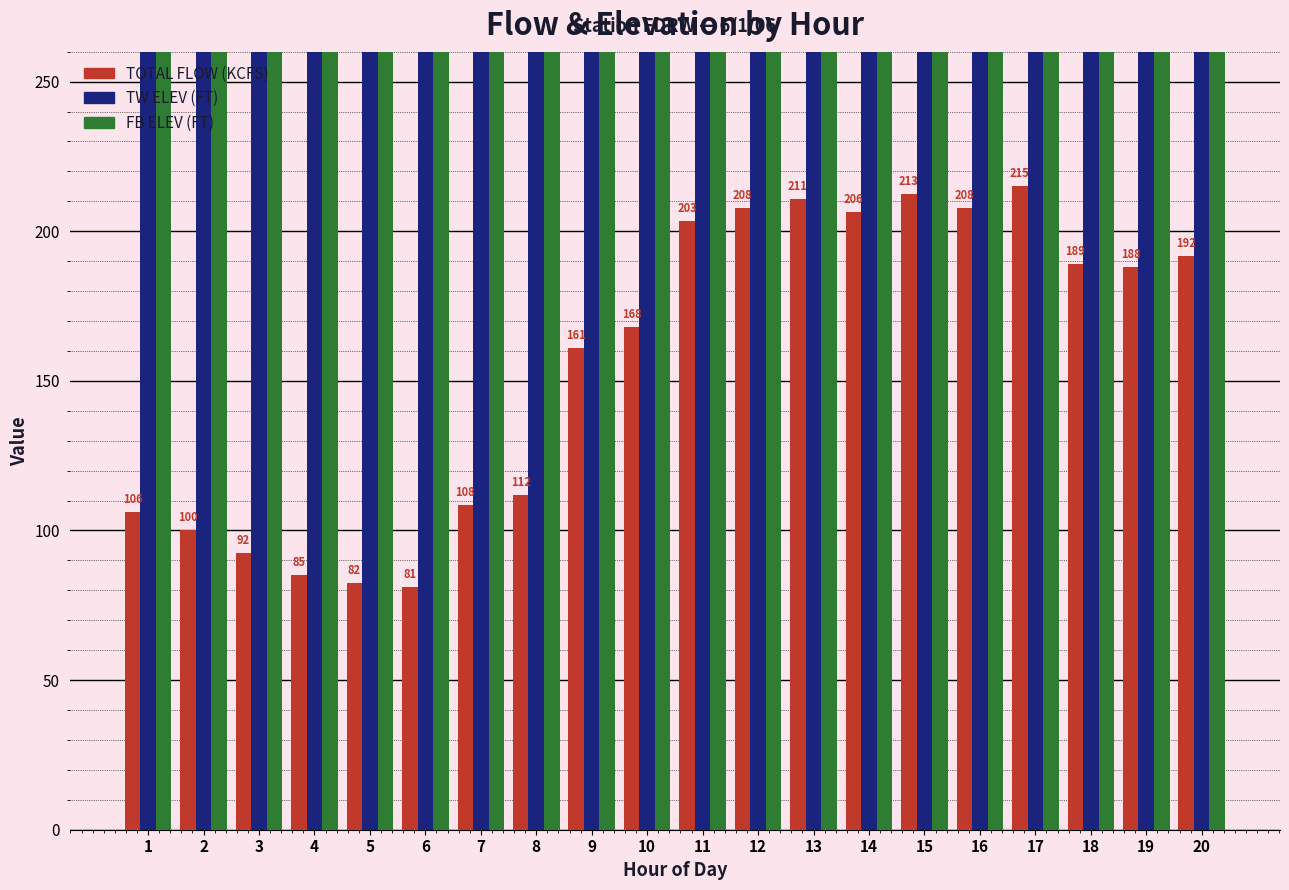

What is the difference between the maximum and second lowest values in the FB ELEV (FT) series?

0.8